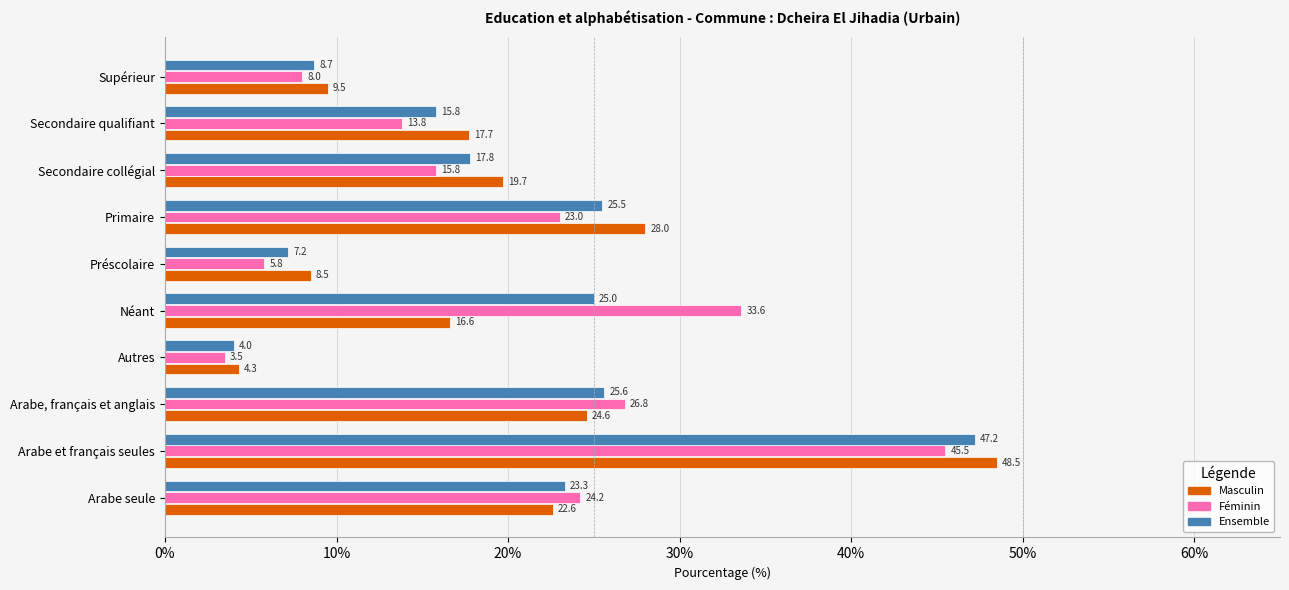

What is the average value of the Ensemble series?

20.0